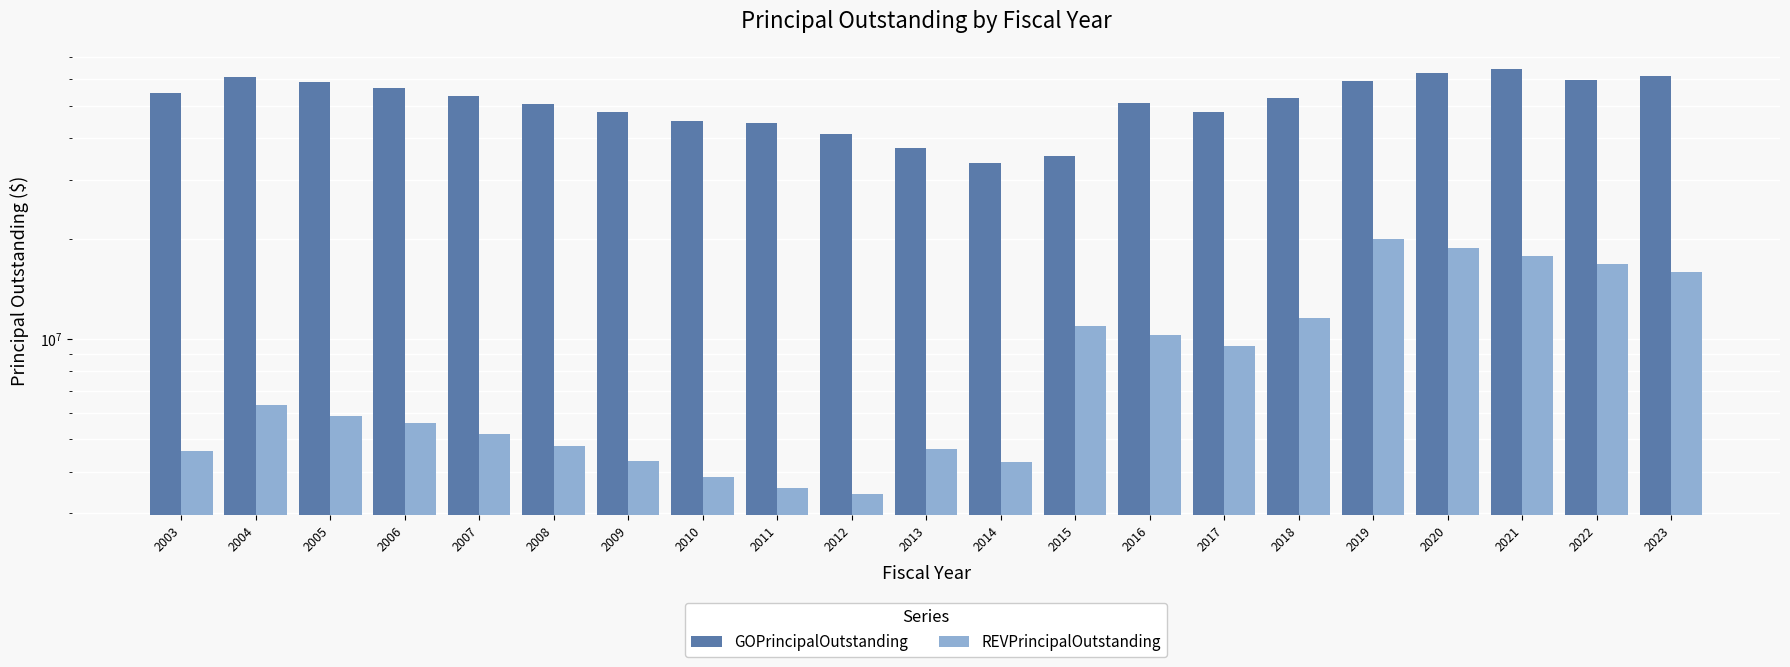

List the series in order of their overall mean, highest first.

GOPrincipalOutstanding, REVPrincipalOutstanding